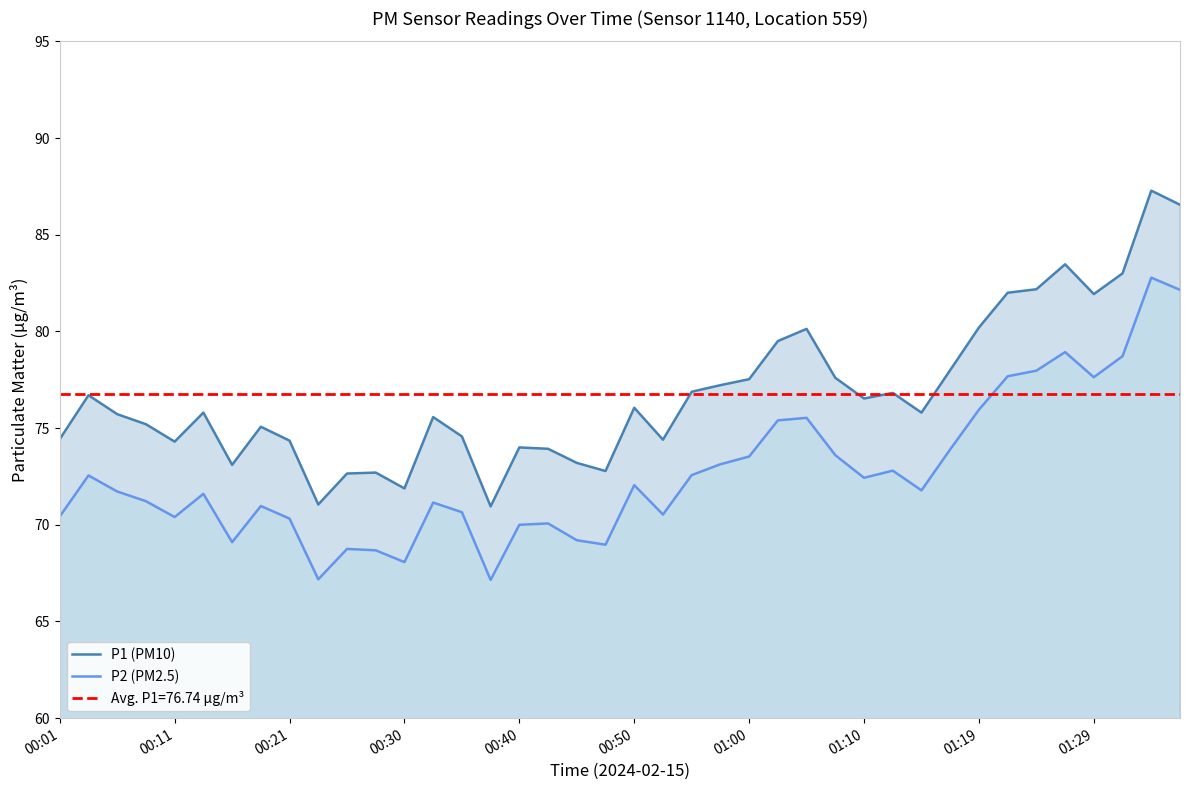

True or false: P2 (PM2.5) and P1 (PM10) intersect in this chart.

False